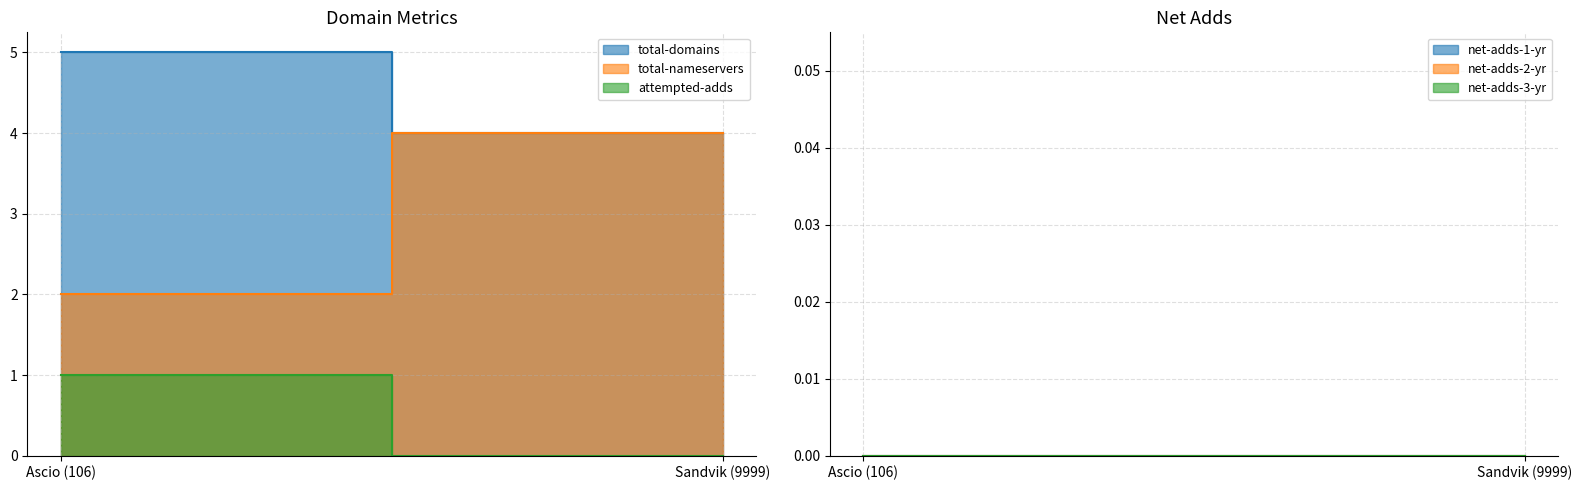

What position from the left is Ascio (106)?

1